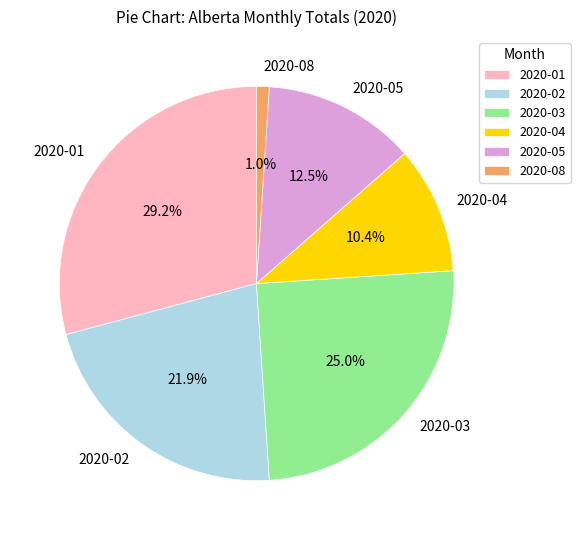

True or false: 2020-02 accounts for 12% of the total.

False